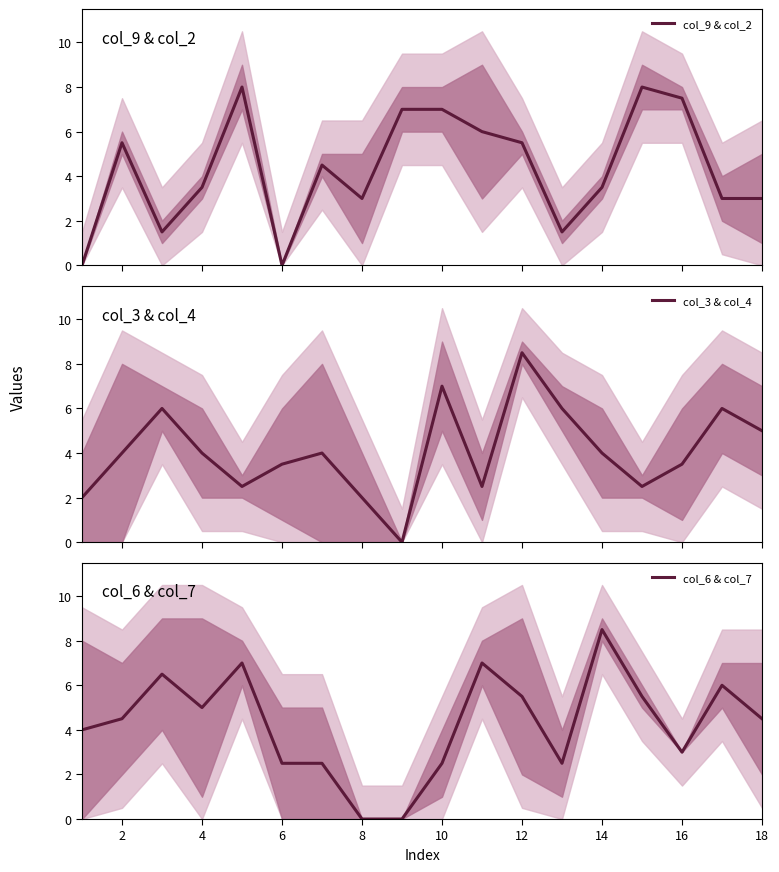

The value of col_6 & col_7 at 6 is 8.1. True or false?

False